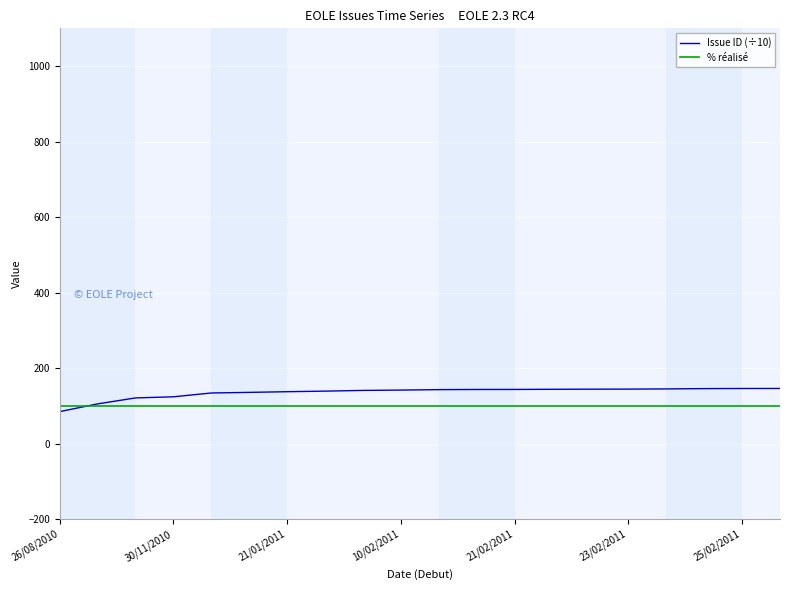

What is the greatest value displayed?

145.9